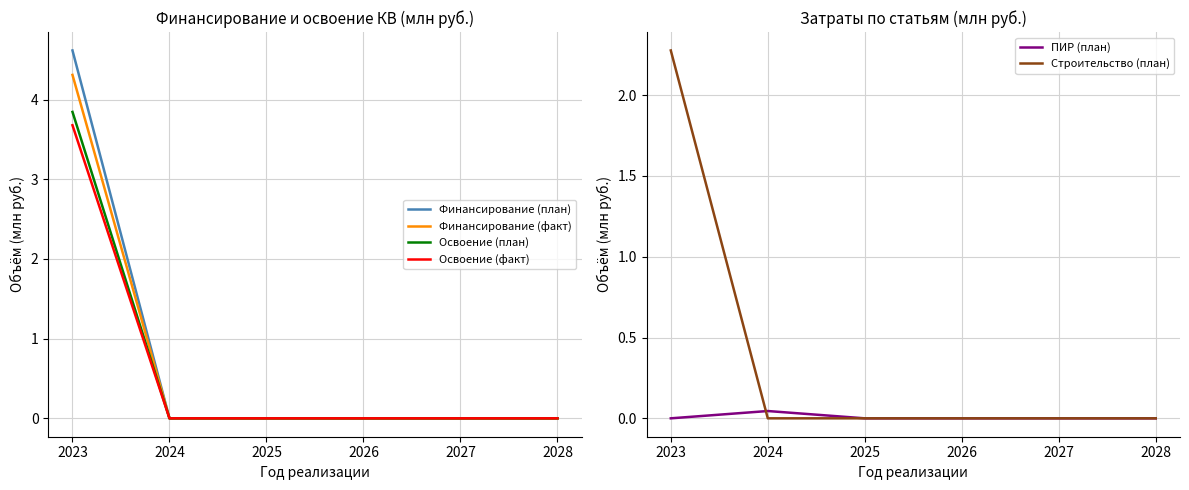

Between 2023 and 2028, which is larger?

2023